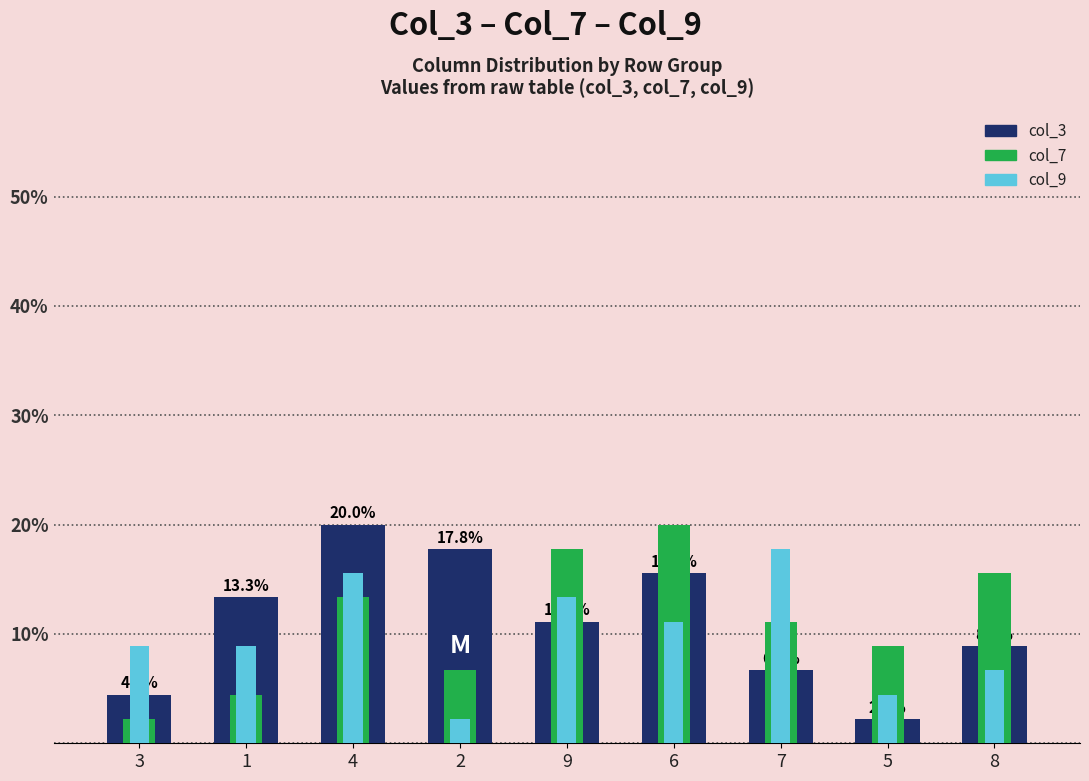

Reading left to right, extract all data points from this chart.

col_3: 4.4	13.3	20.0	17.8	11.1	15.6	6.7	2.2	8.9
col_7: 2.2	4.4	13.3	6.7	17.8	20.0	11.1	8.9	15.6
col_9: 8.9	8.9	15.6	2.2	13.3	11.1	17.8	4.4	6.7